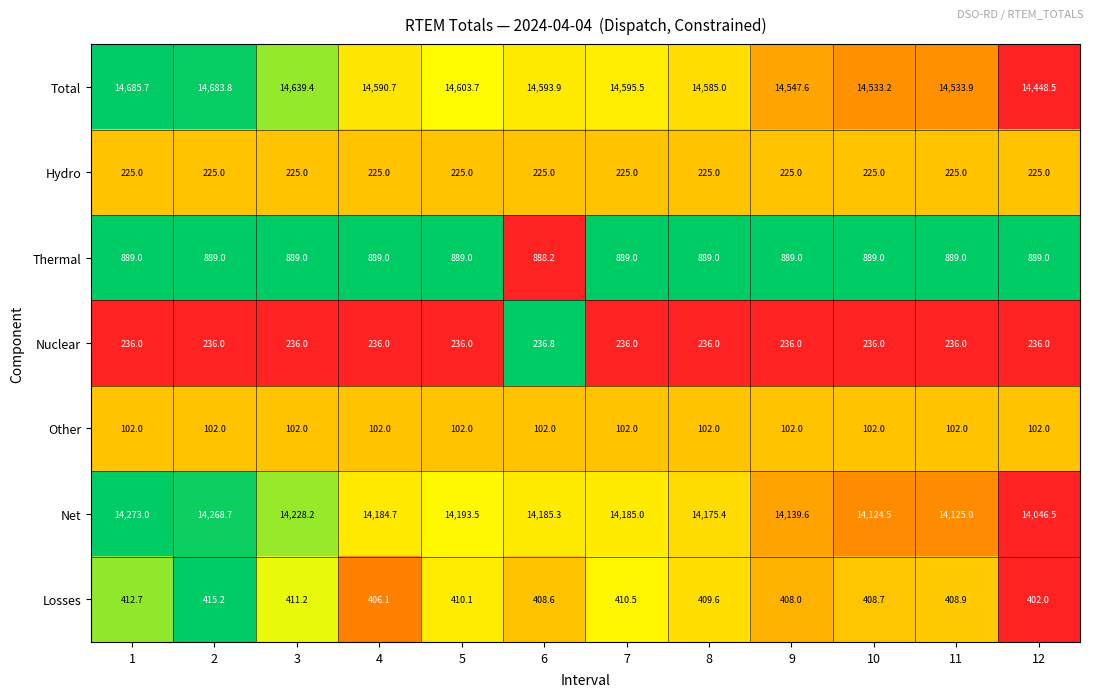

What is the sum of all Other values?

1224.0